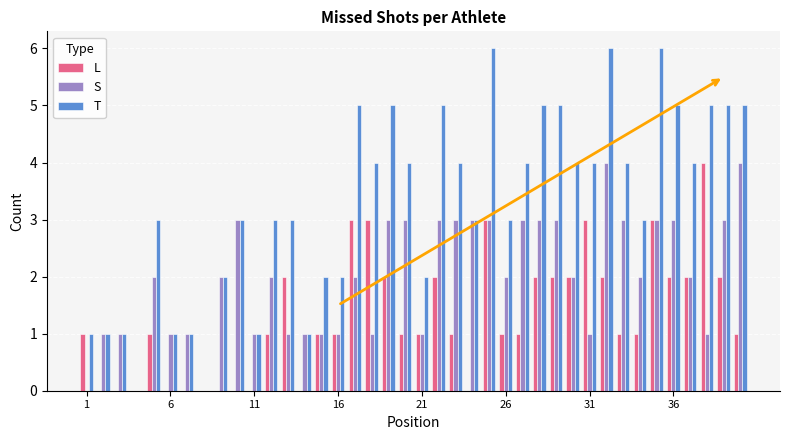

What is the sum of all L values?

52